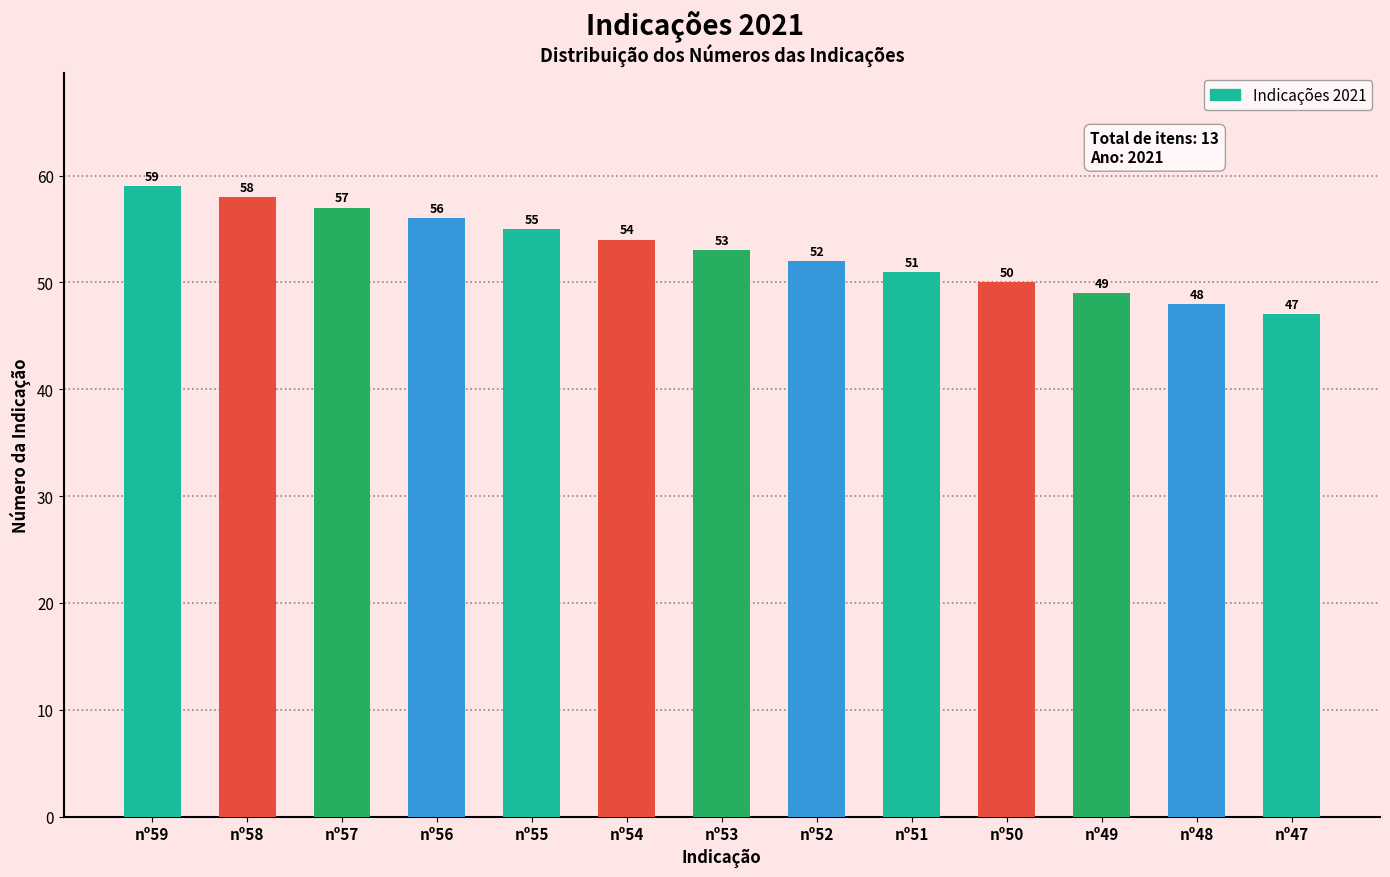

Are the bars grouped side by side (vs. stacked)?

No